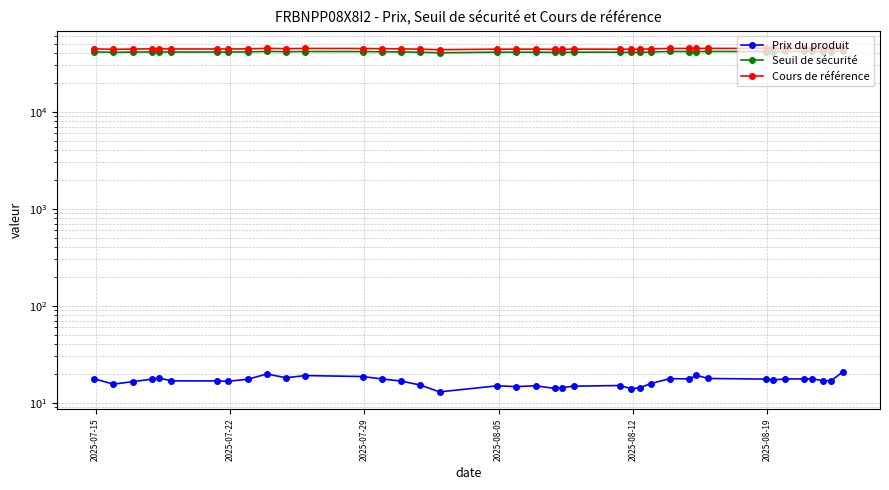

What is the sum of all Seuil de sécurité values?

1614529.7